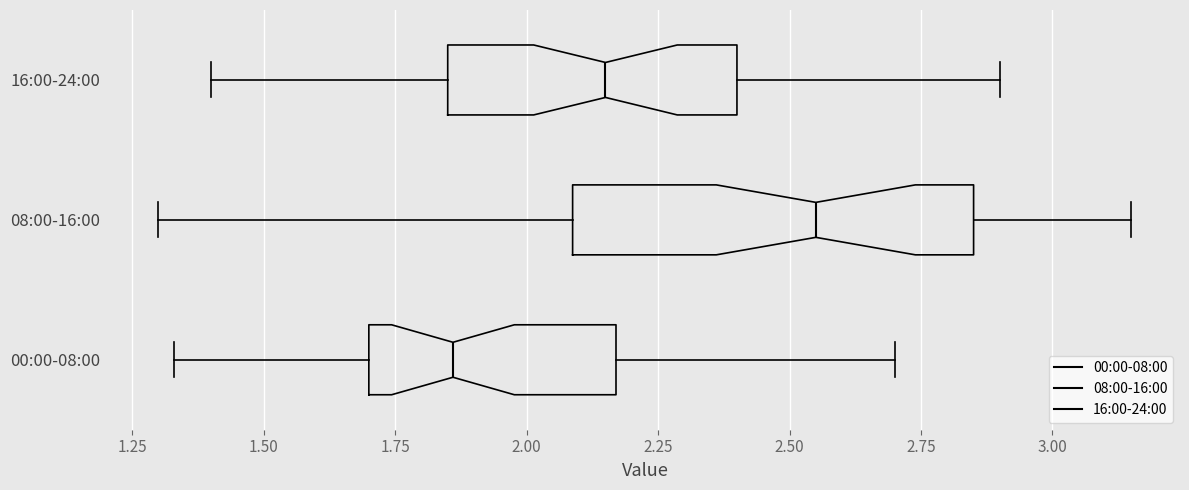

Where does the right whisker of the box for 08:00-16:00 end on the x-axis? The values are not printed on the chart, so give them approximately, as read against the axis.

3.15